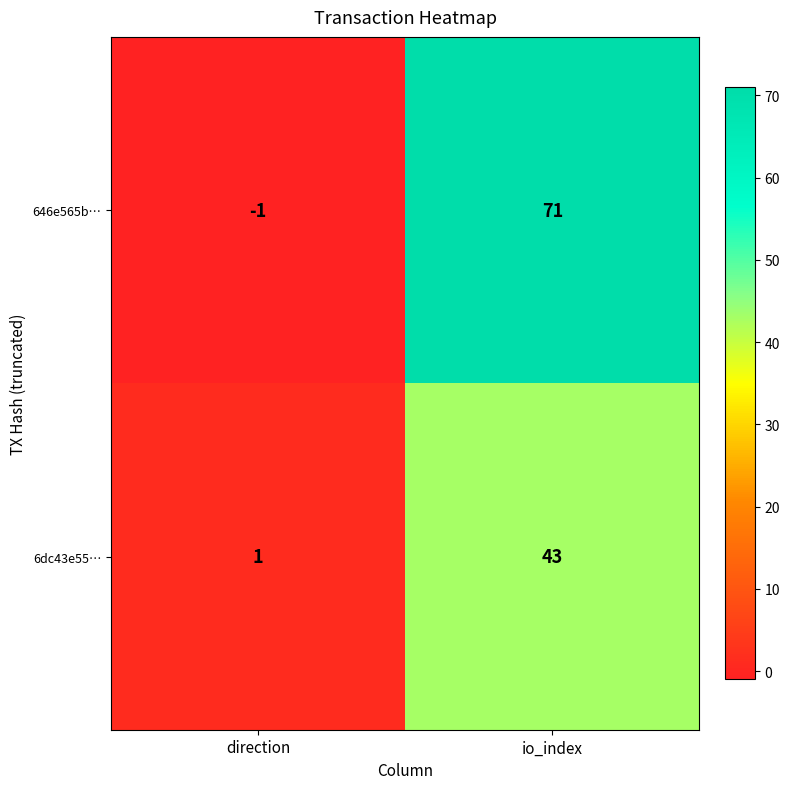

The 6dc43e55… series shows 1 at direction. True or false?

True